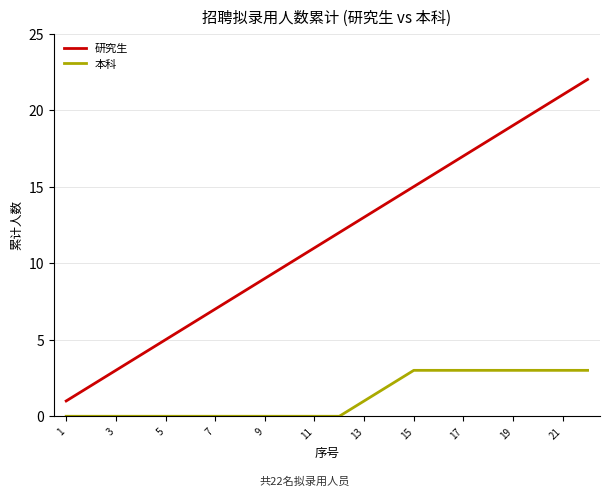

Which series has the largest total across all categories?

研究生